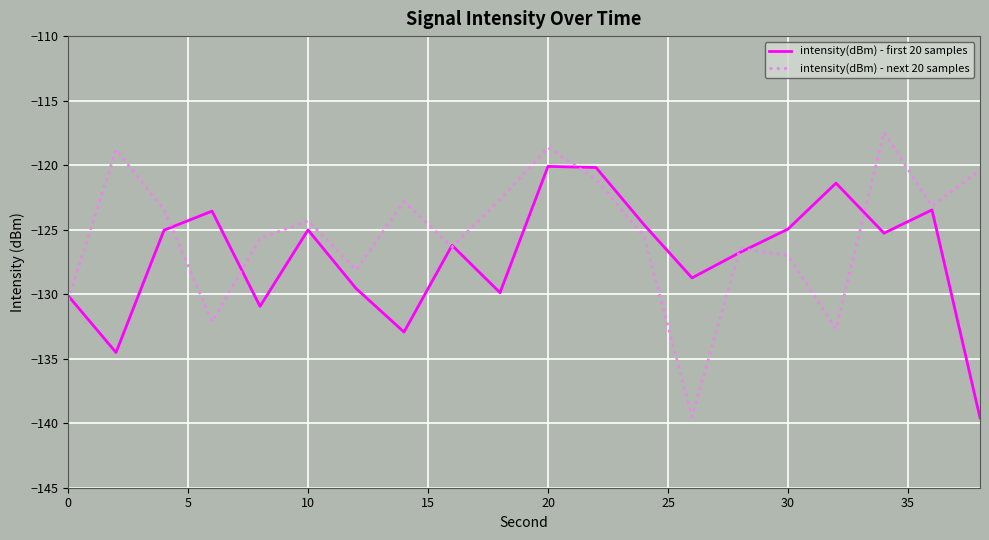

Rank the series by their average value, from highest to lowest.

intensity(dBm) - next 20 samples, intensity(dBm) - first 20 samples